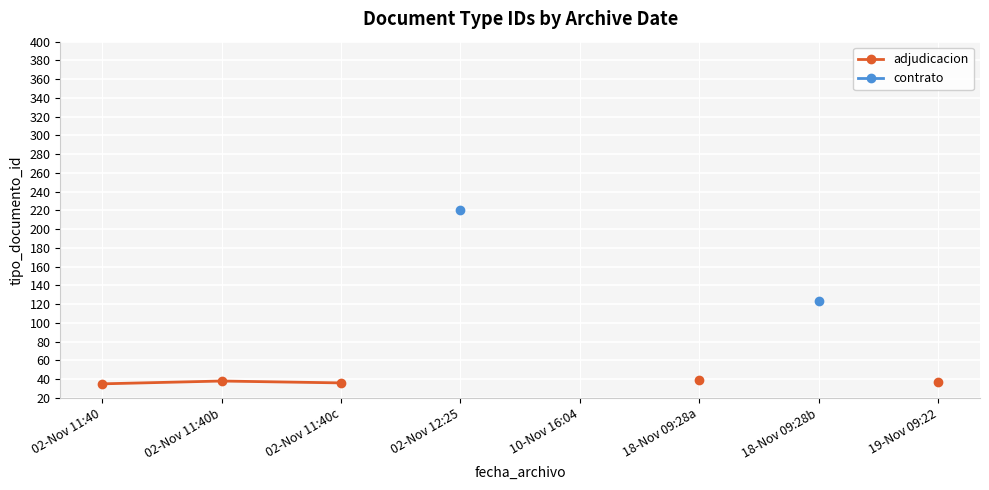

What is the value of the adjudicacion point at the 6th from the left?

39.0